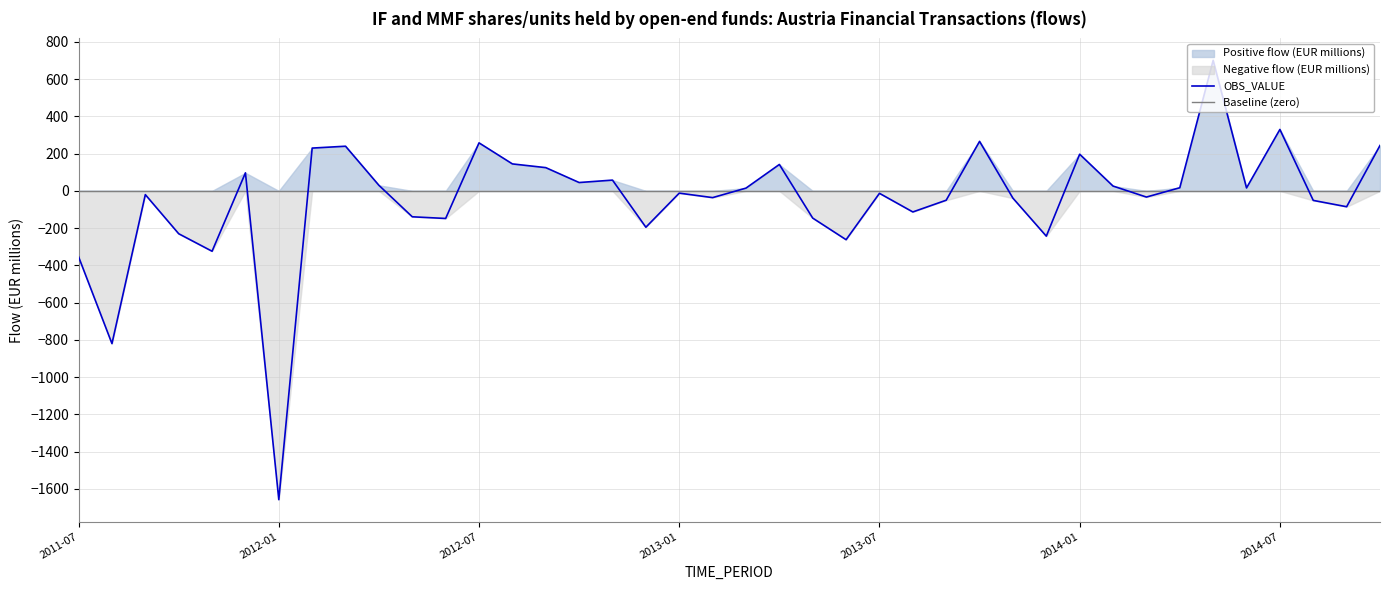

How many values are above zero?

19